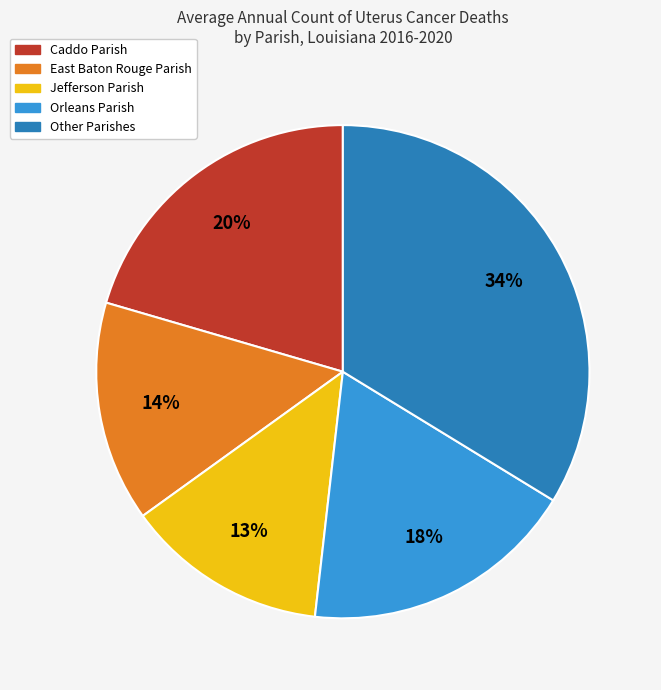

How many segments does this pie chart have?

5